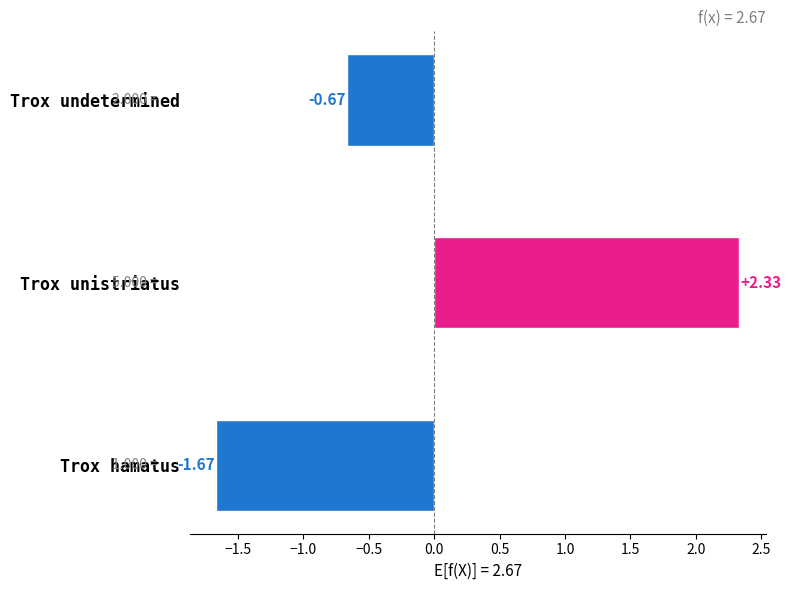

Which label corresponds to the largest value in the chart?

Trox unistriatus